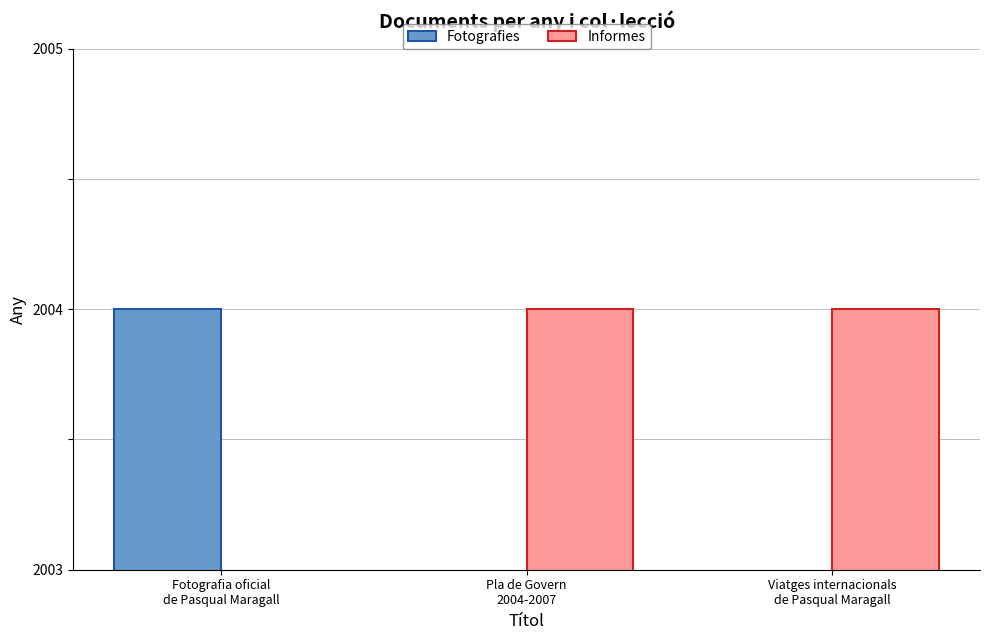

At which category does the chart reach its minimum across all series?

Pla de Govern
2004-2007